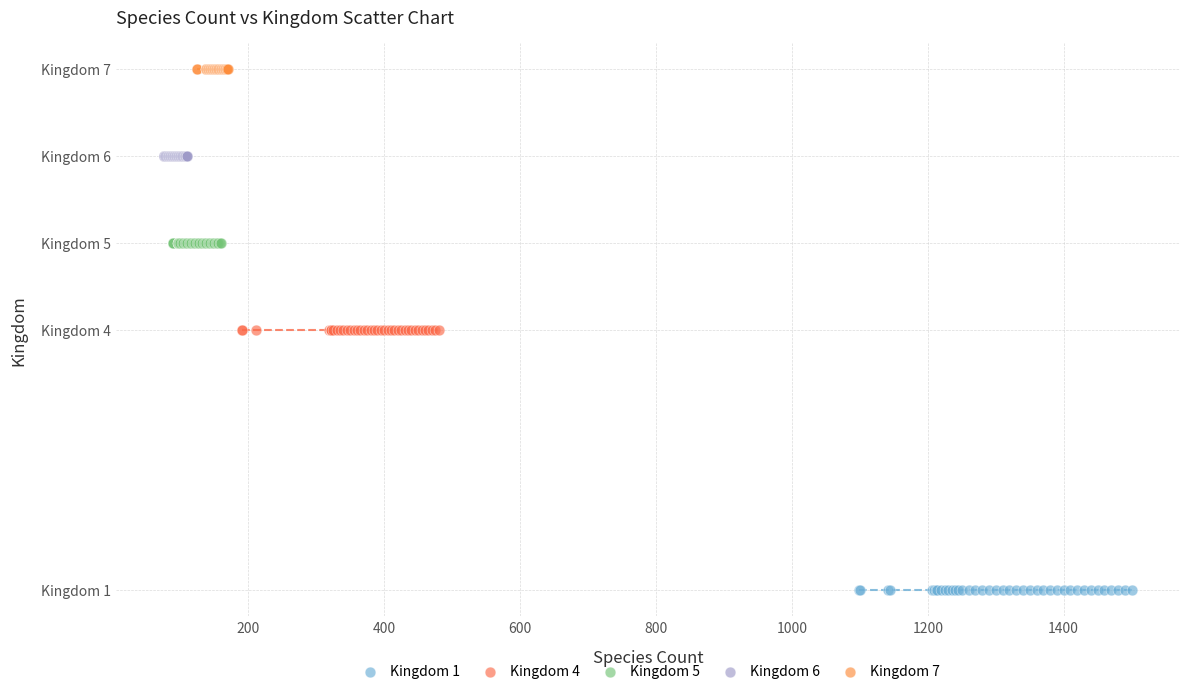

Which series contains the highest Y value?

Kingdom 7